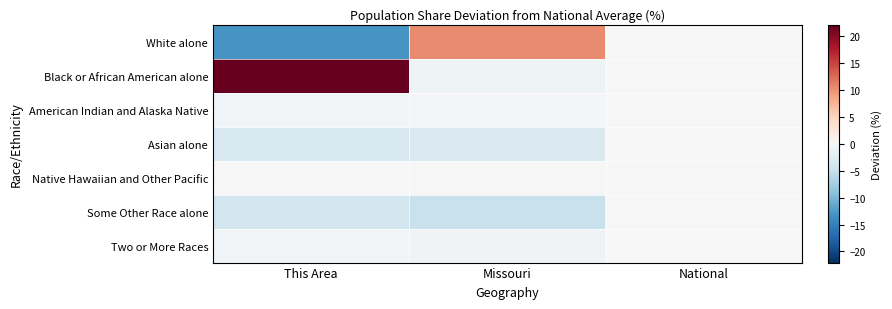

Which category has the lowest value across all series?

This Area